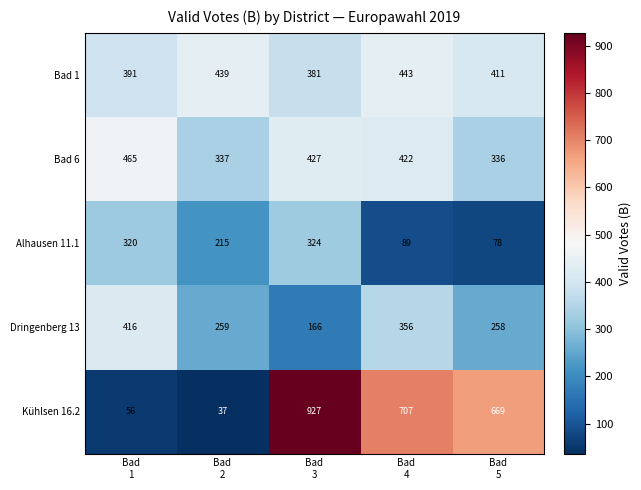

At how many categories does at least one series exceed 144?

5